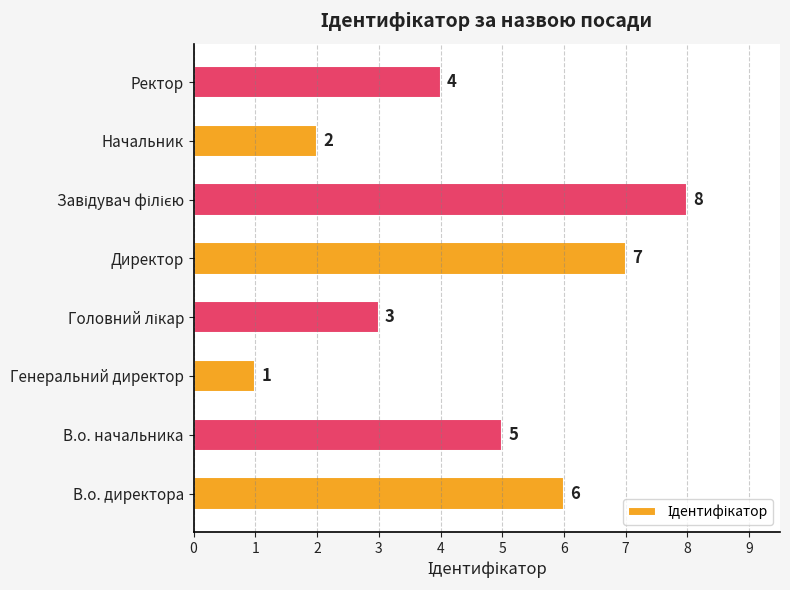

How many categories are shown in the chart?

8